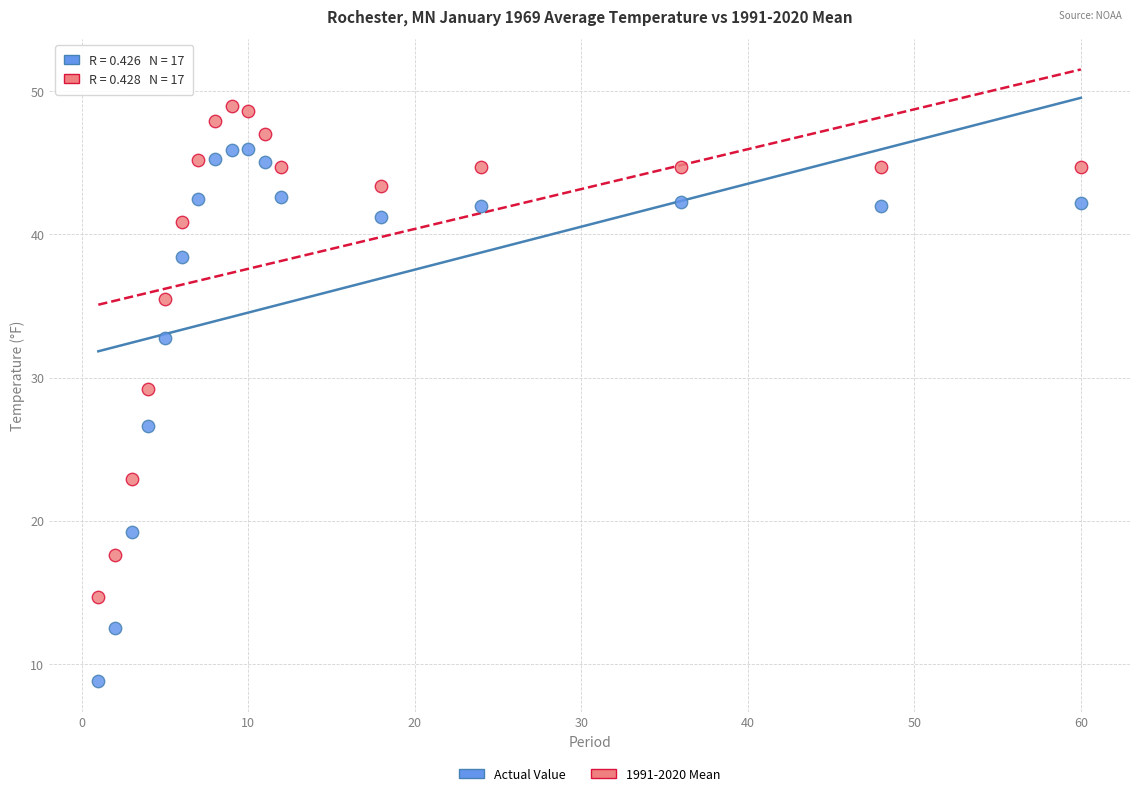

Across all data points, what is the range of X values (max minus min)?

59.0